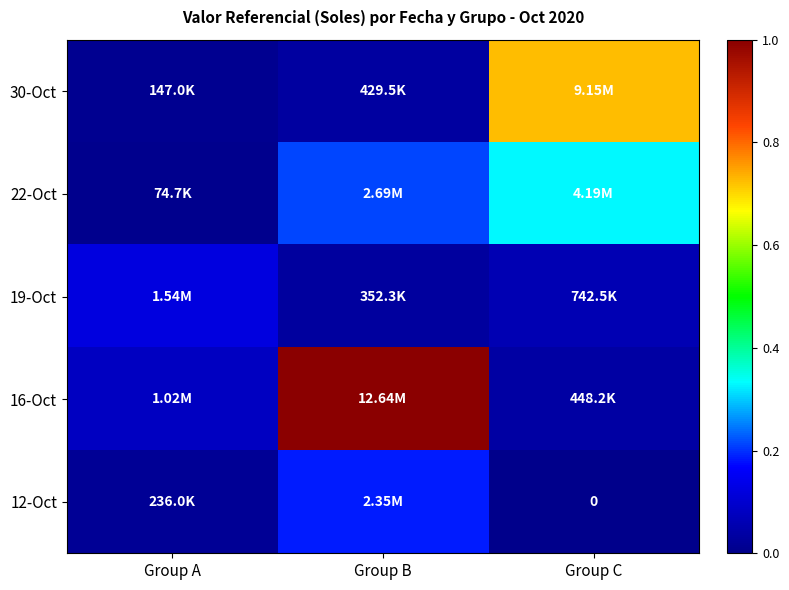

Which series has the largest total across all categories?

16-Oct